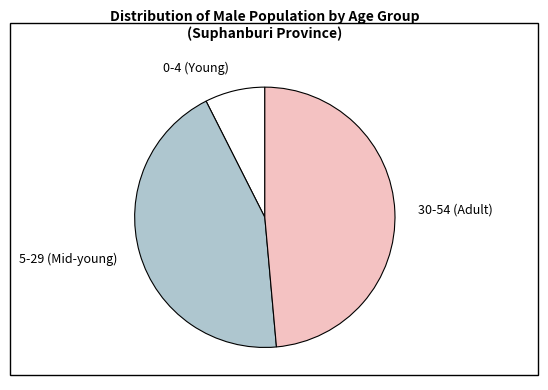

Does 5-29 (Mid-young) represent more than half of the total?

No